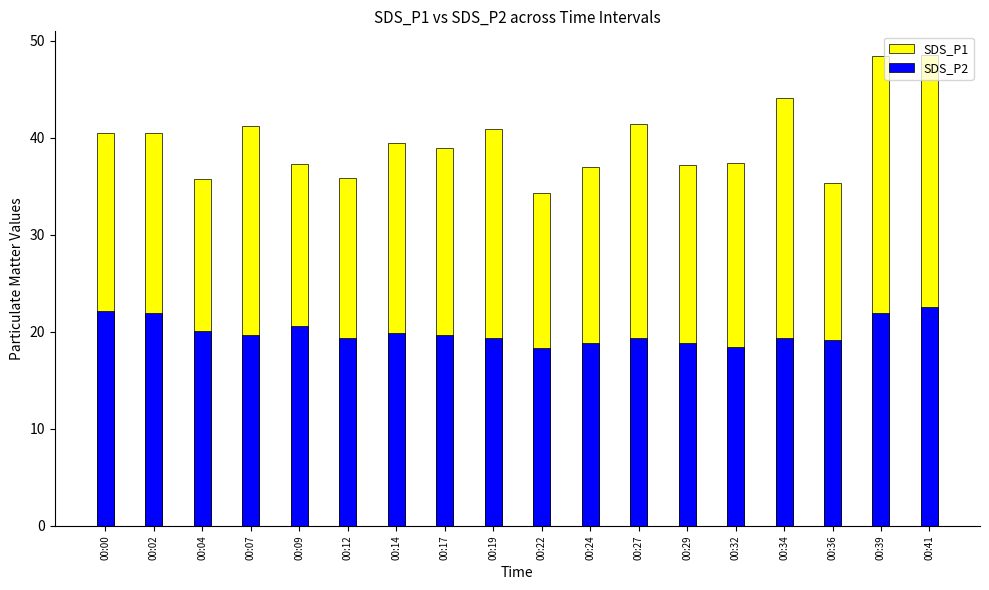

Are the bars horizontal?

No